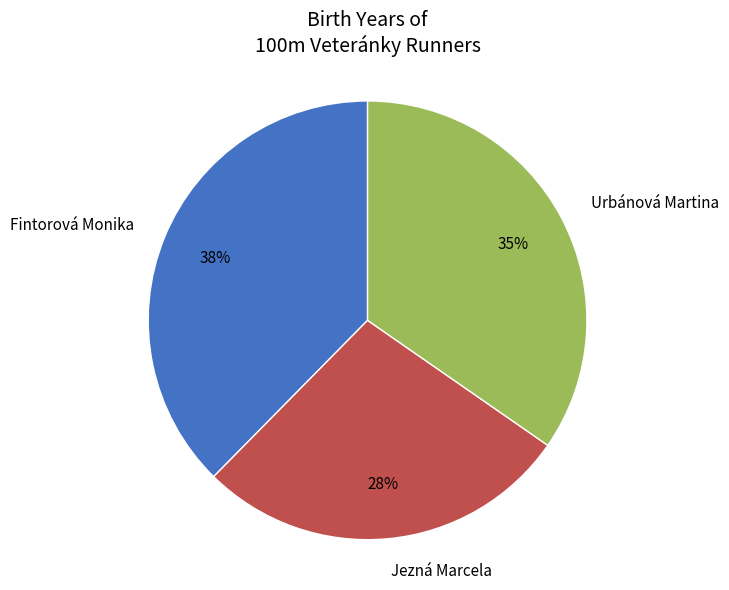

To the nearest percent, what is the average slice percentage?

33%